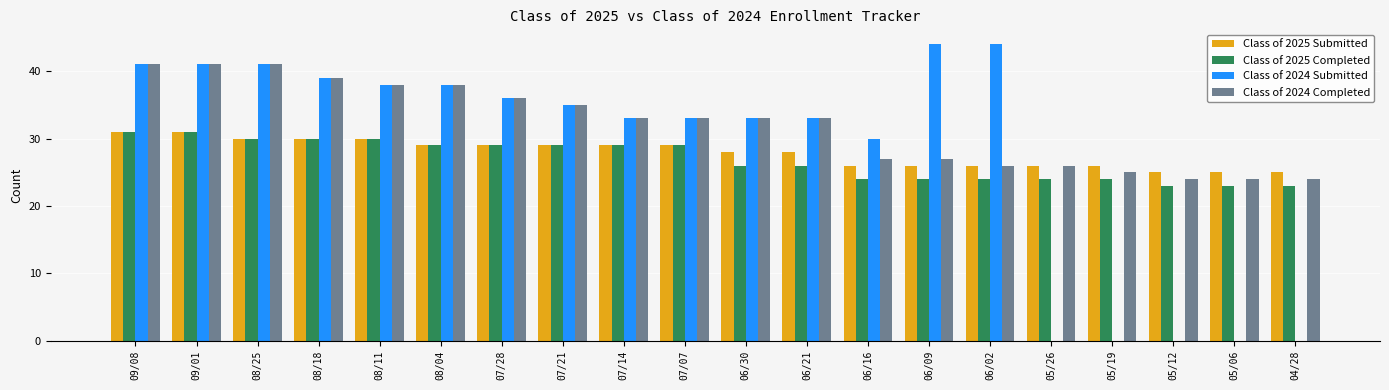

At which label does Class of 2025 Completed first exceed 29?

09/08